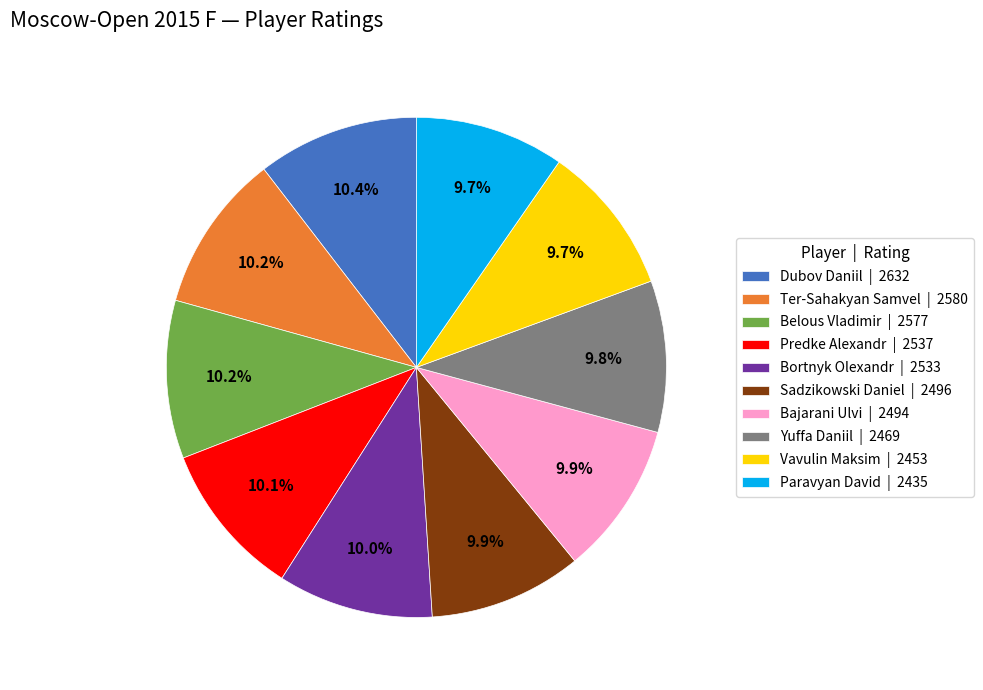

How many segments does this pie chart have?

10